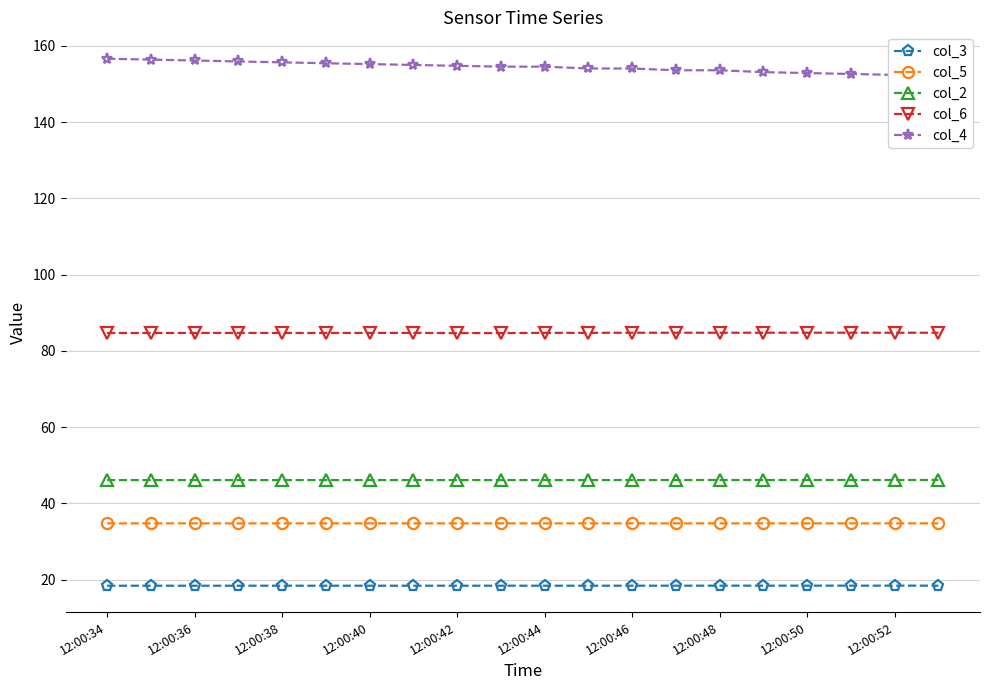

True or false: col_2 and col_5 cross at least once.

False